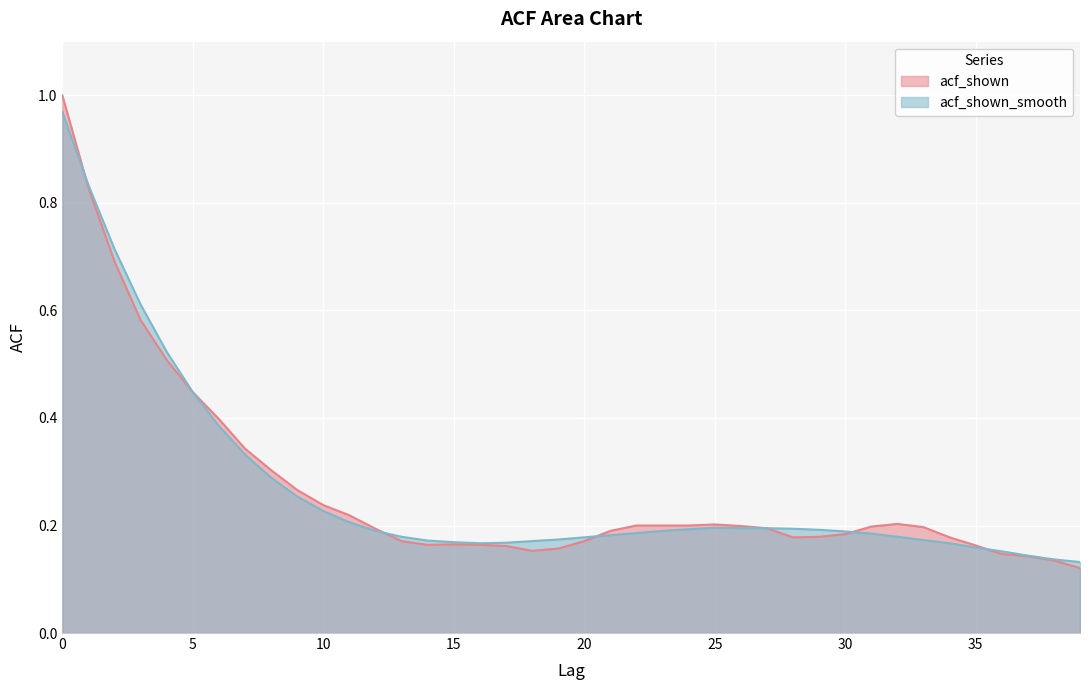

List the labels in order of acf_shown_smooth value, smallest first.

39, 38, 37, 36, 35, 16, 34, 17, 15, 18, 14, 33, 19, 20, 13, 32, 21, 31, 22, 30, 12, 23, 29, 24, 28, 26, 27, 25, 11, 10, 9, 8, 7, 6, 5, 4, 3, 2, 1, 0